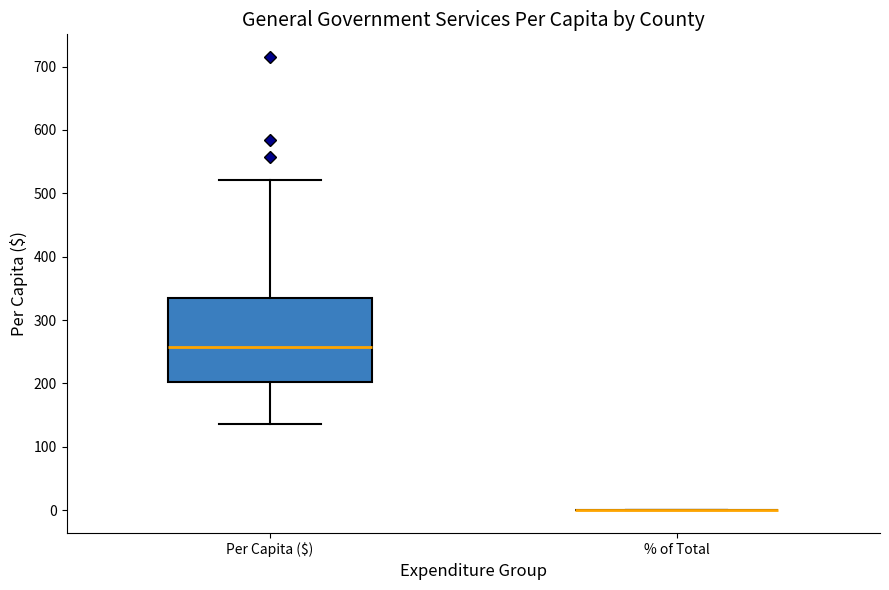

Which box is the tallest, from its lower edge to its upper edge?

Per Capita ($)